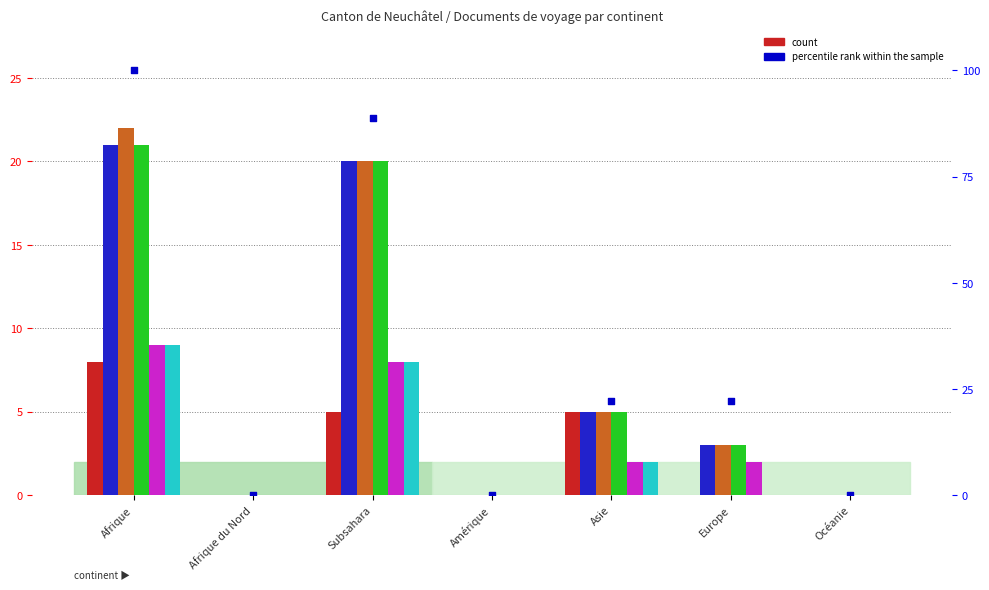

At which category is the sum across all series the highest?

Afrique